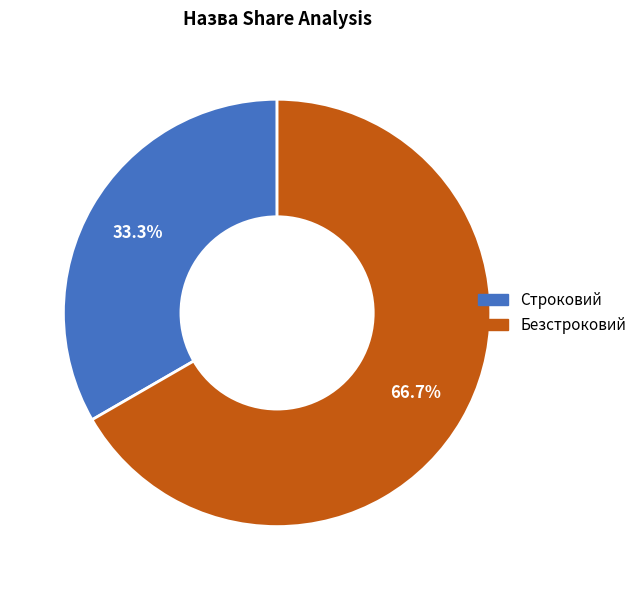

True or false: Безстроковий accounts for 59% of the total.

False